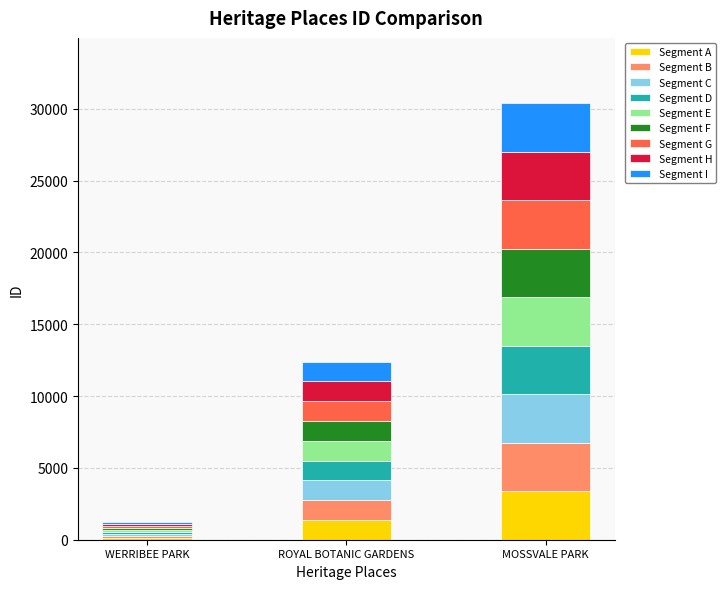

At which category is the sum across all series the highest?

MOSSVALE PARK